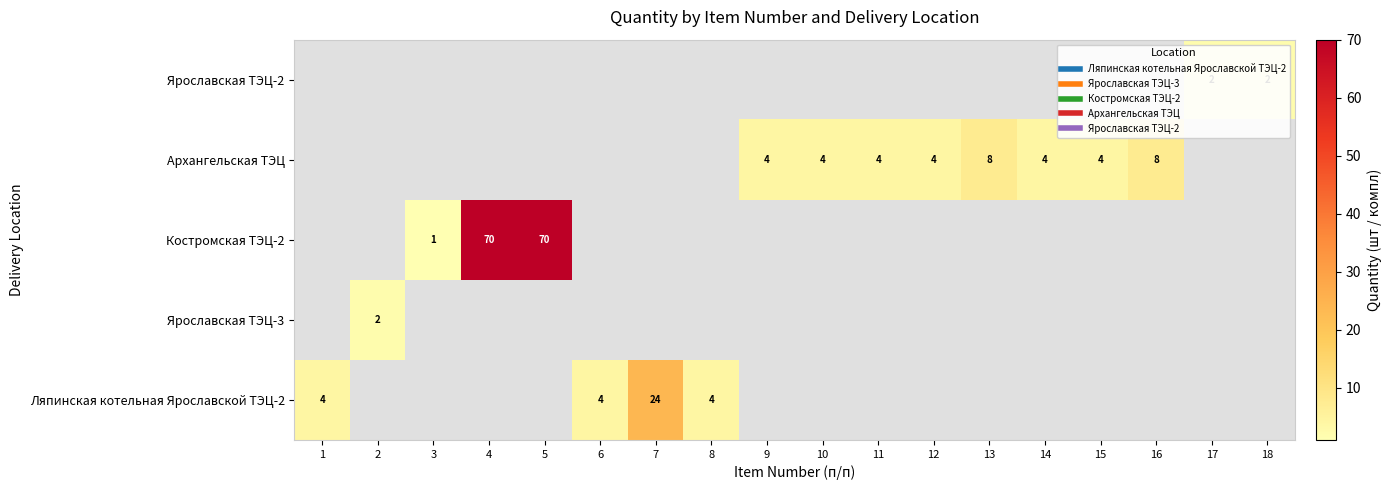

Count the number of categories in the chart.

18